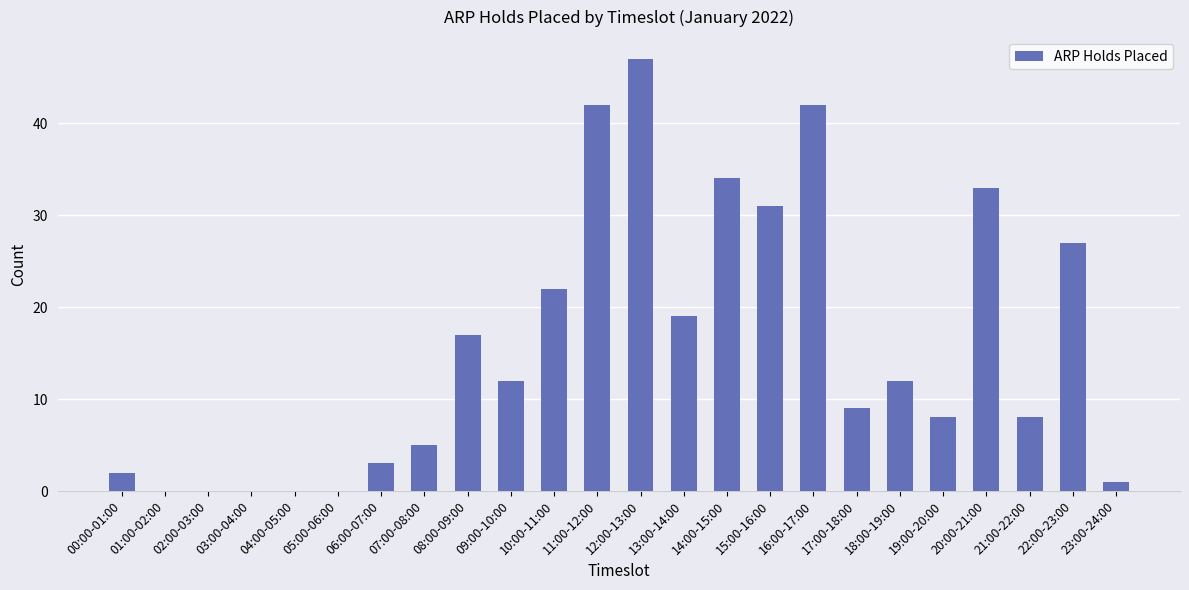

Count the number of data series in this chart.

1